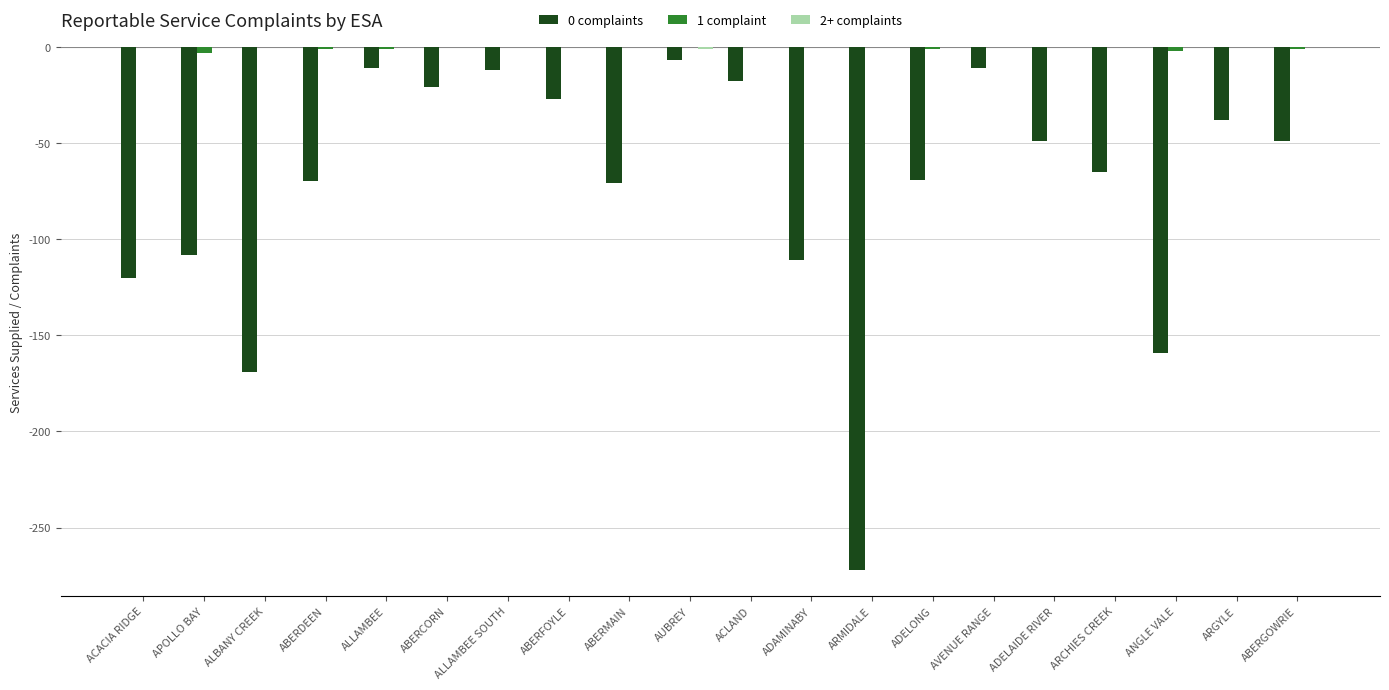

Which series changed the most between ACACIA RIDGE and ARCHIES CREEK?

0 complaints